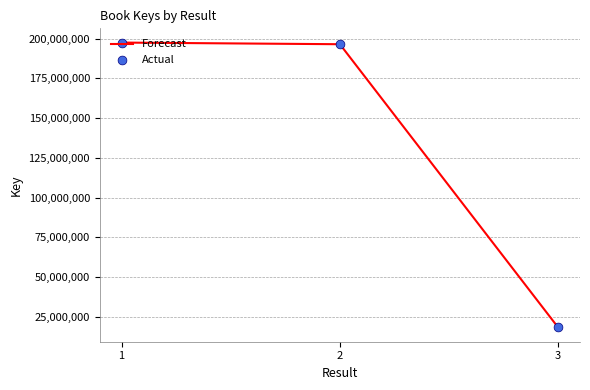

What is the change in value from 2 to 3?

-178147619